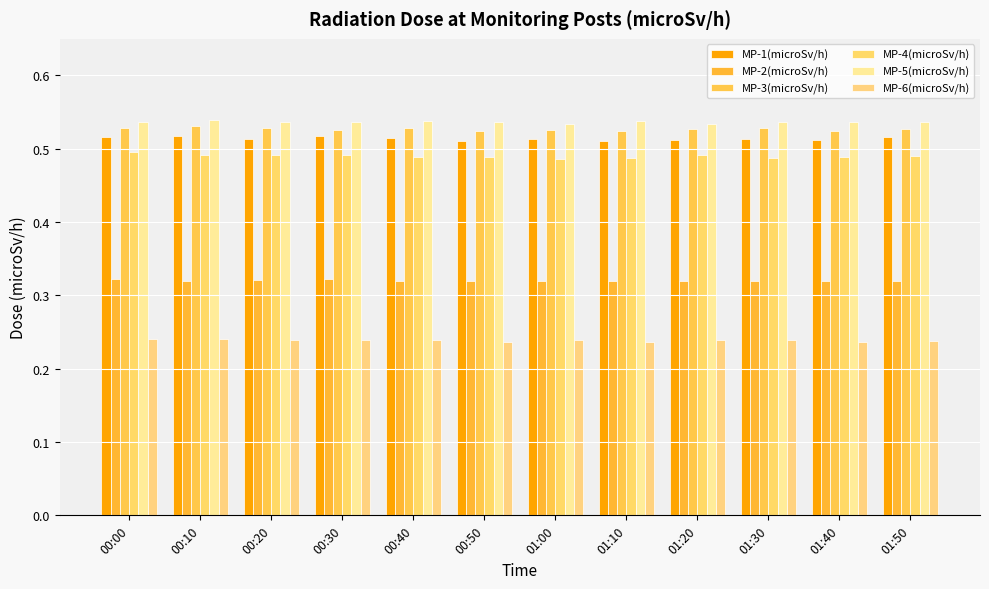

Which series has the largest total across all categories?

MP-5(microSv/h)